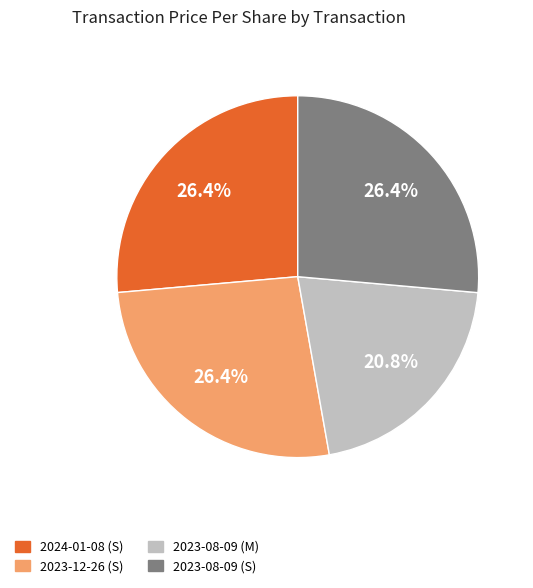

True or false: 2024-01-08 (S) accounts for 12% of the total.

False